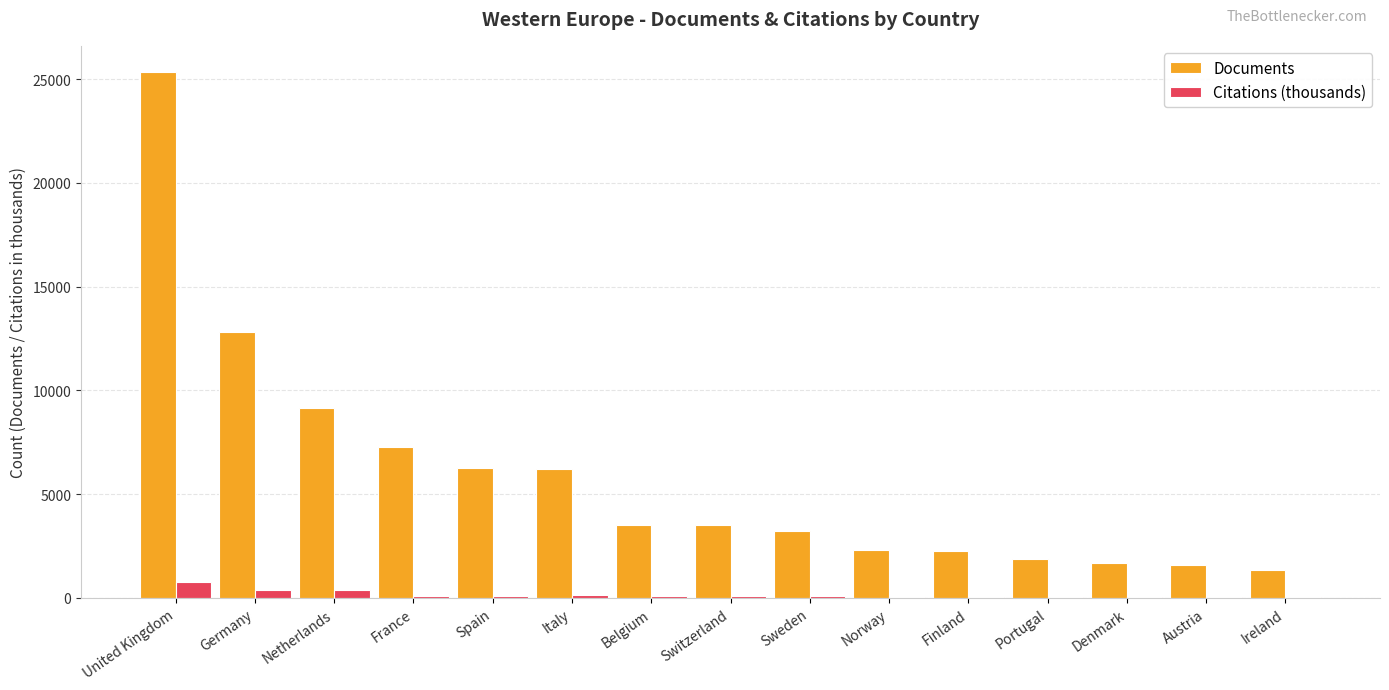

How many data points does each series have?

15